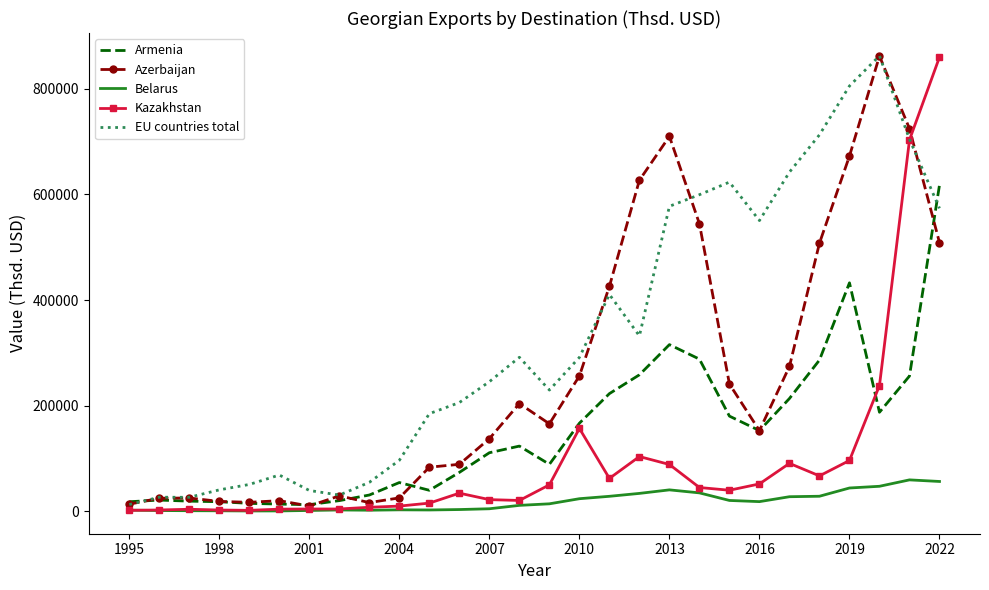

Which series ends up on top after the final intersection of Armenia and EU countries total?

Armenia